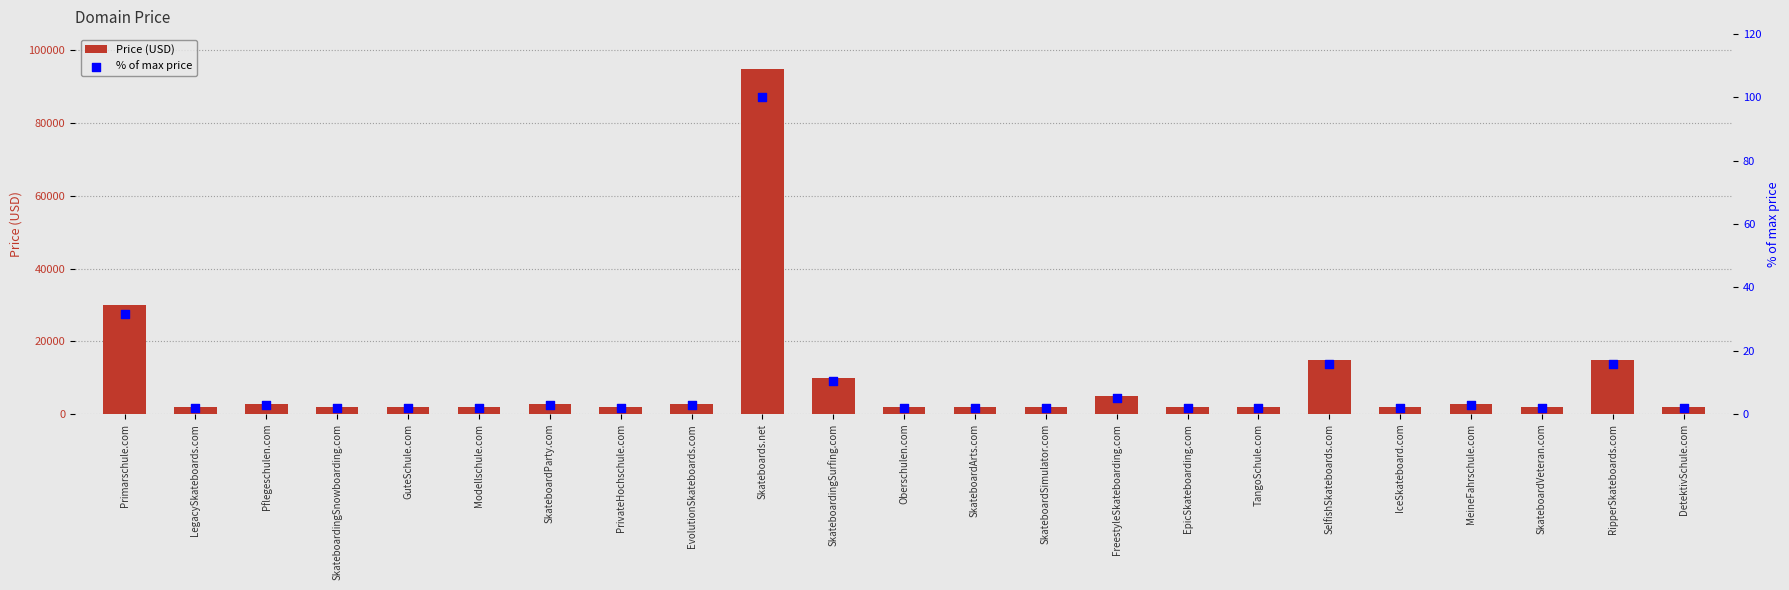

Is the value of % of max price at SkateboardingSurfing.com greater than the value of Price (USD) at MeineFahrschule.com?

No